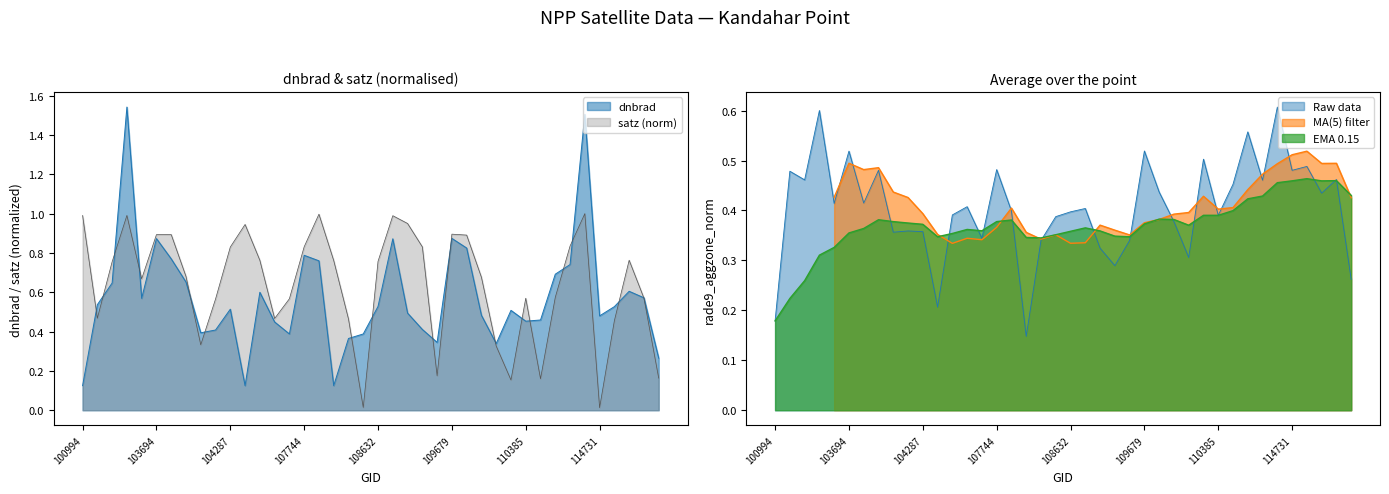

True or false: dnbrad and satz intersect in this chart.

True